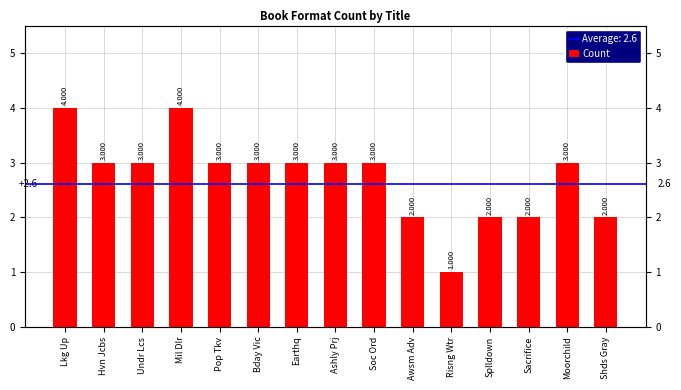

What is the smallest value displayed?

1